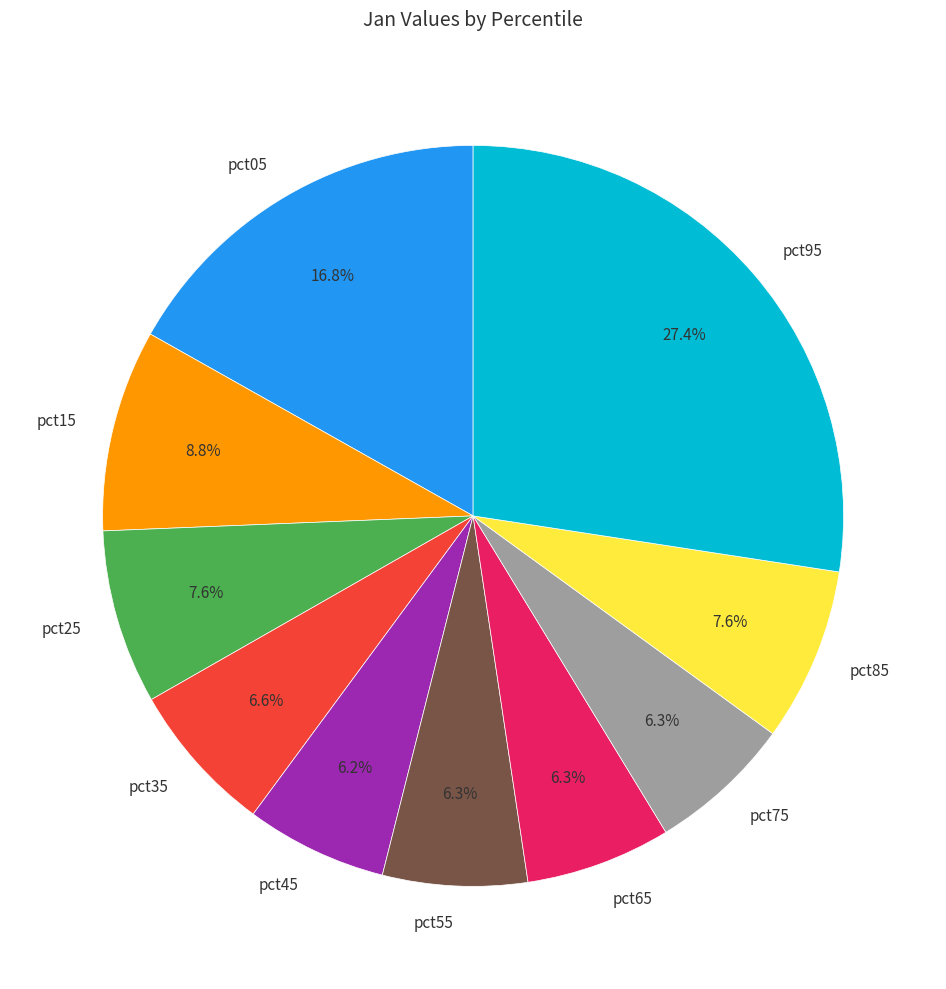

To the nearest percent, what is the combined percentage of pct95 and pct45?

34%